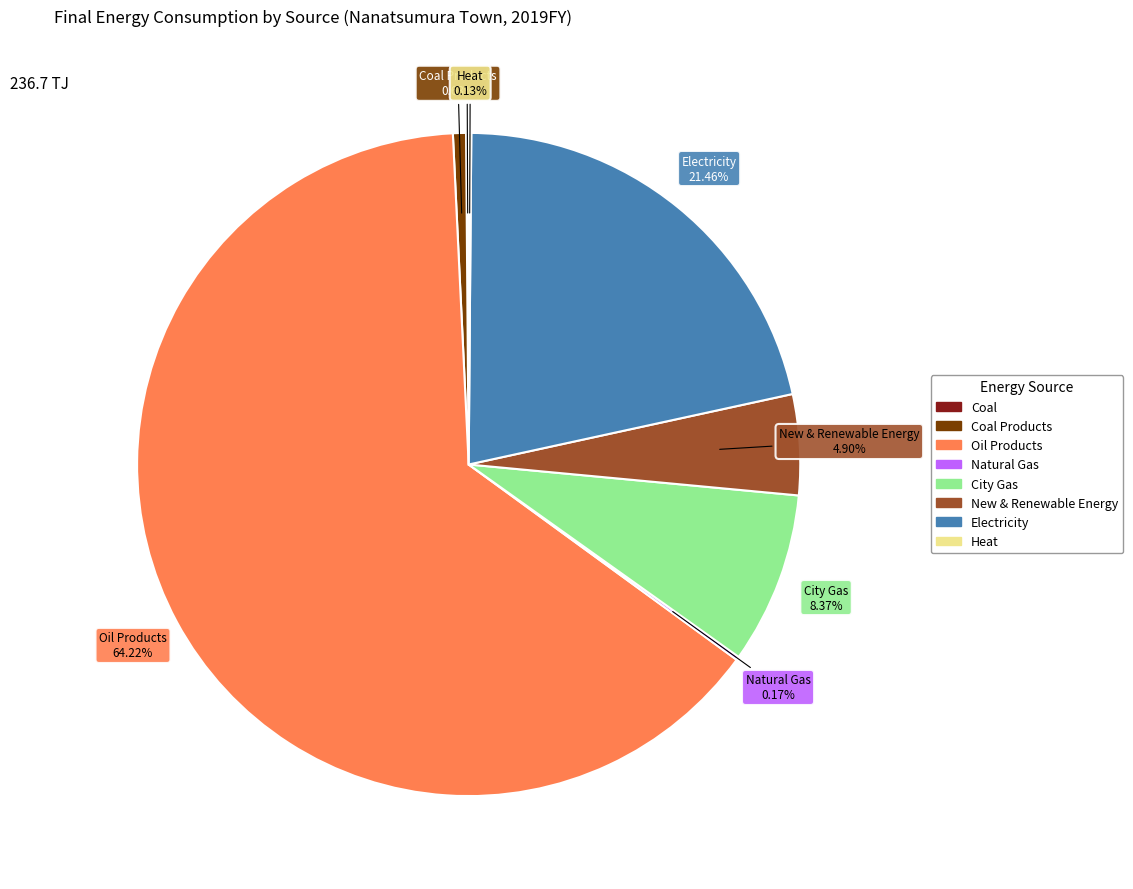

Which has a higher value, Electricity or City Gas?

Electricity